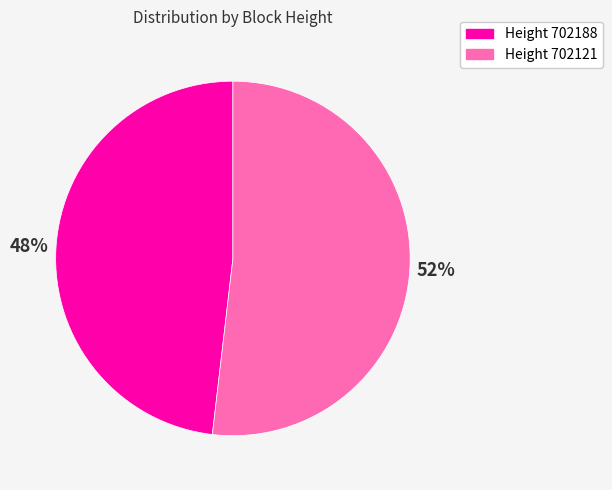

Is there a majority slice in this chart?

Yes